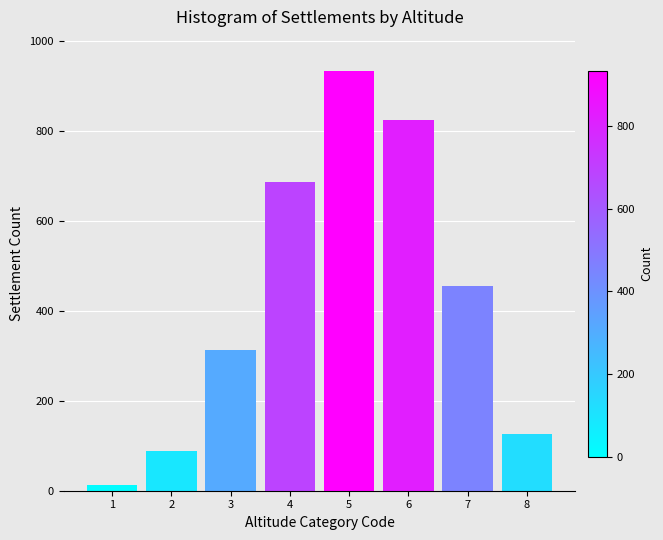

Reading left to right, transcribe all the data shown in this chart.

12	89	312	687	934	823	456	127